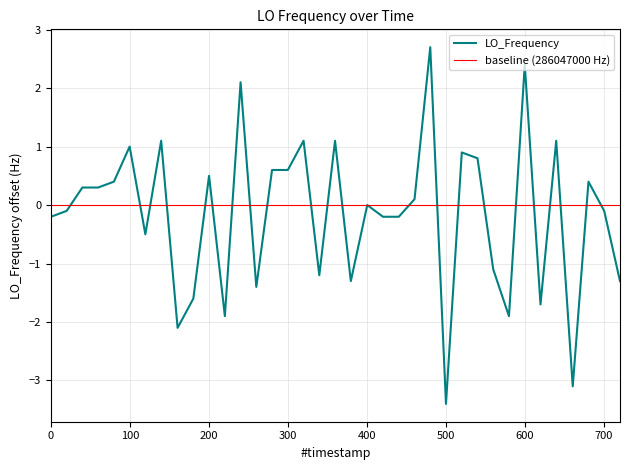

What is the maximum value for LO_Frequency?

2.7